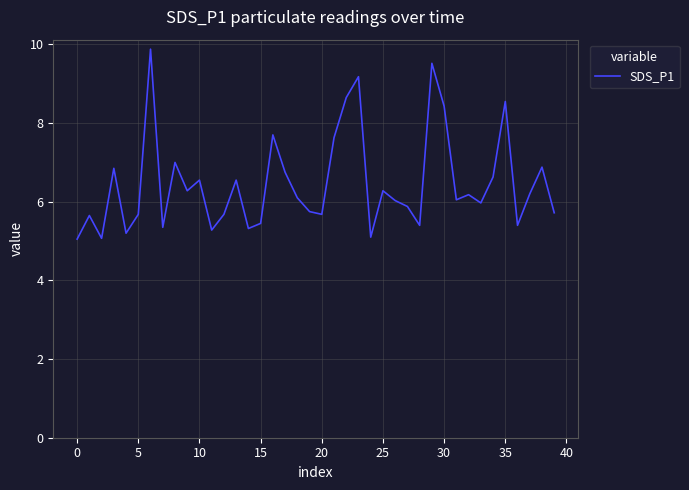

What is the maximum value shown in the chart?

9.9